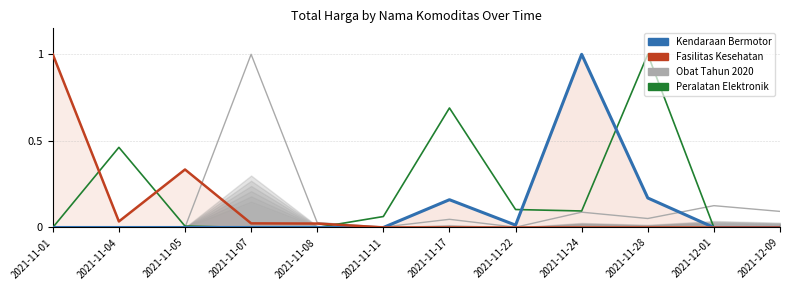

At which category is the sum across all series the highest?

2021-11-28